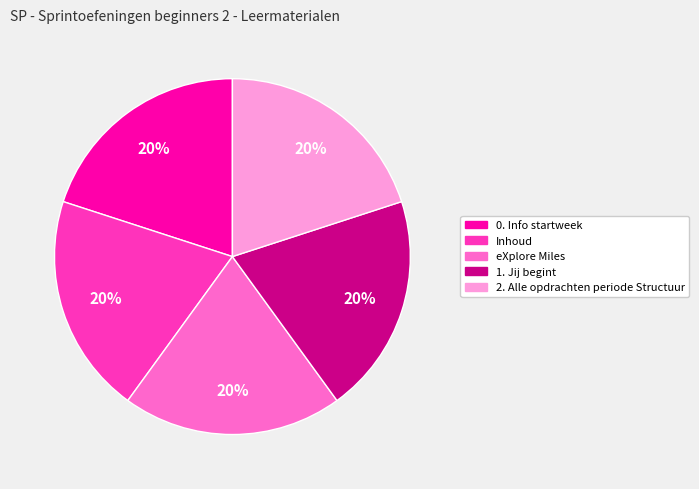

To the nearest percent, what is the average slice percentage?

20%